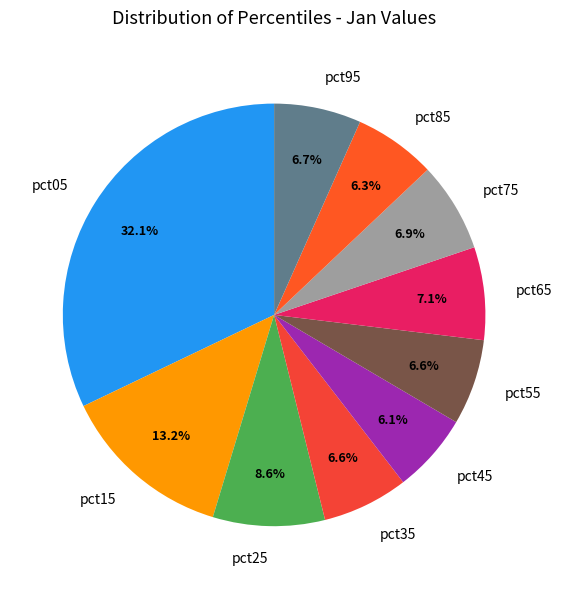

How many segments does this pie chart have?

10